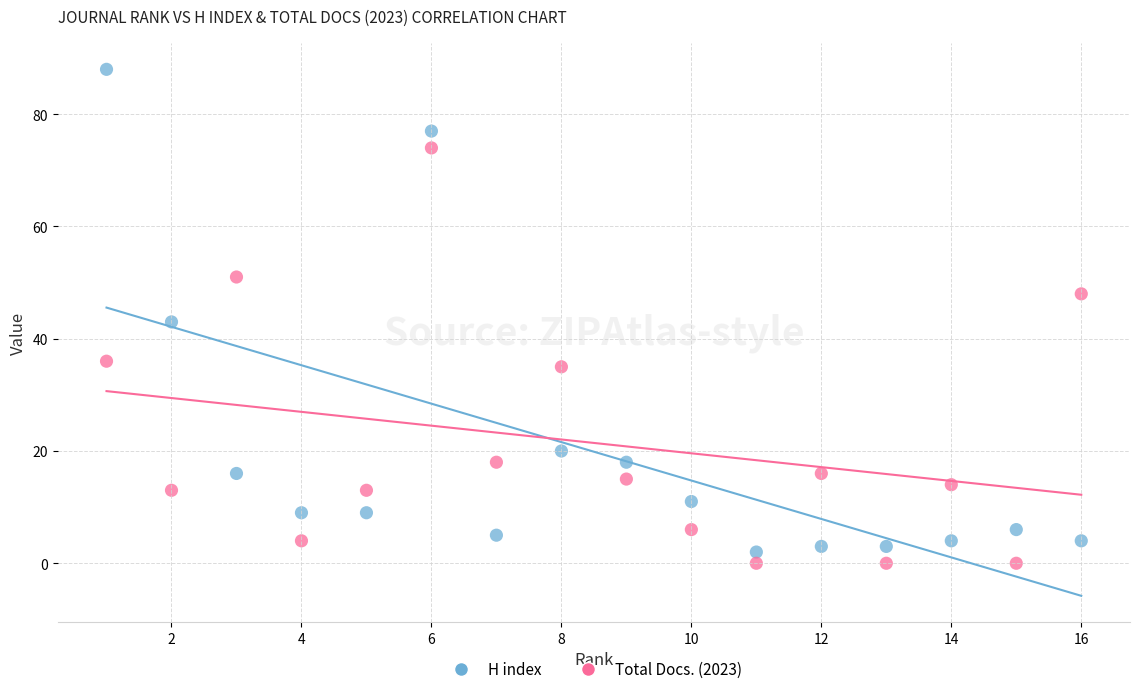

Which series reaches the maximum Y coordinate?

H index